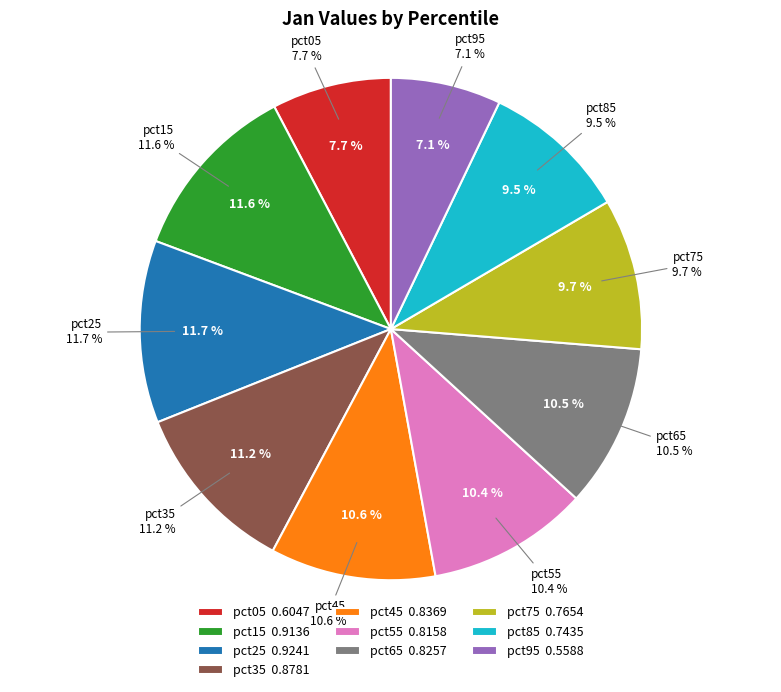

Count the number of slices in the pie.

10